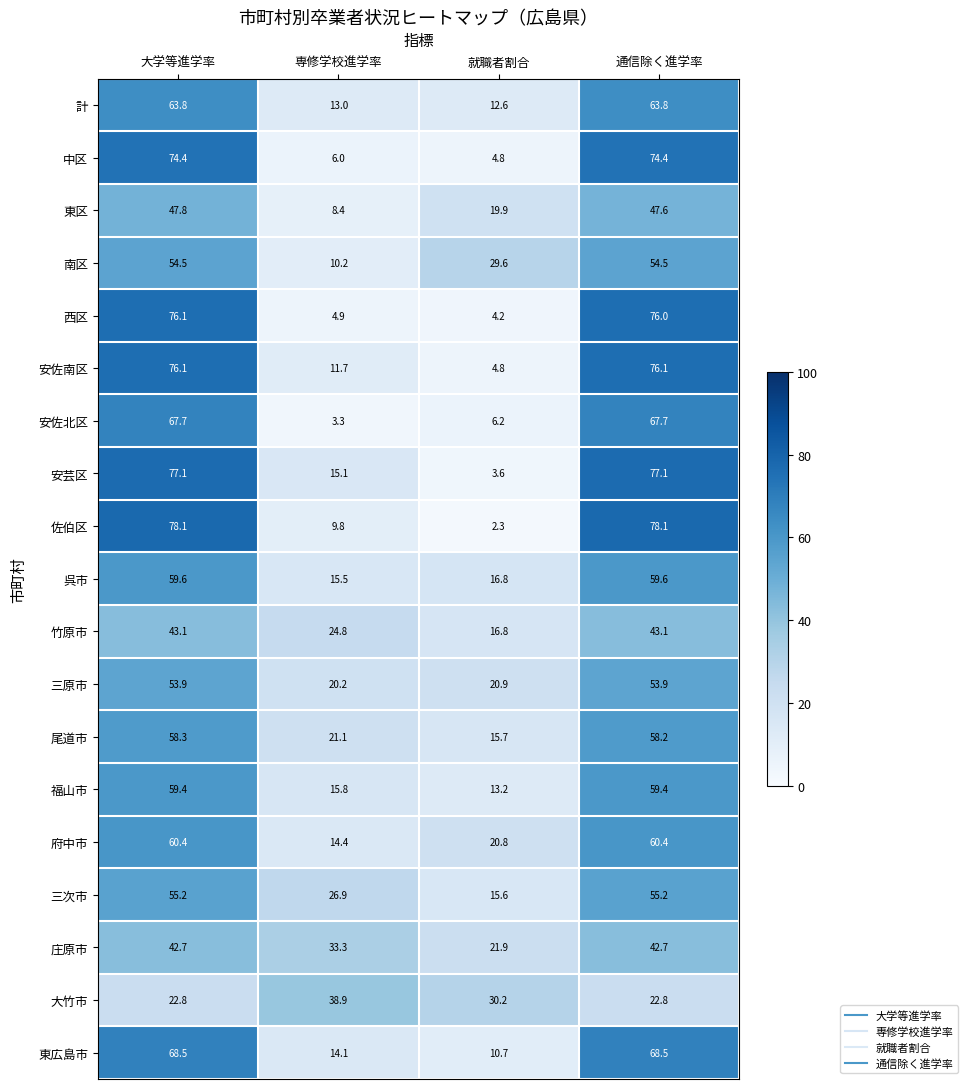

What is the sum of the 庄原市 values at 大学等進学率 and 就職者割合?

64.6